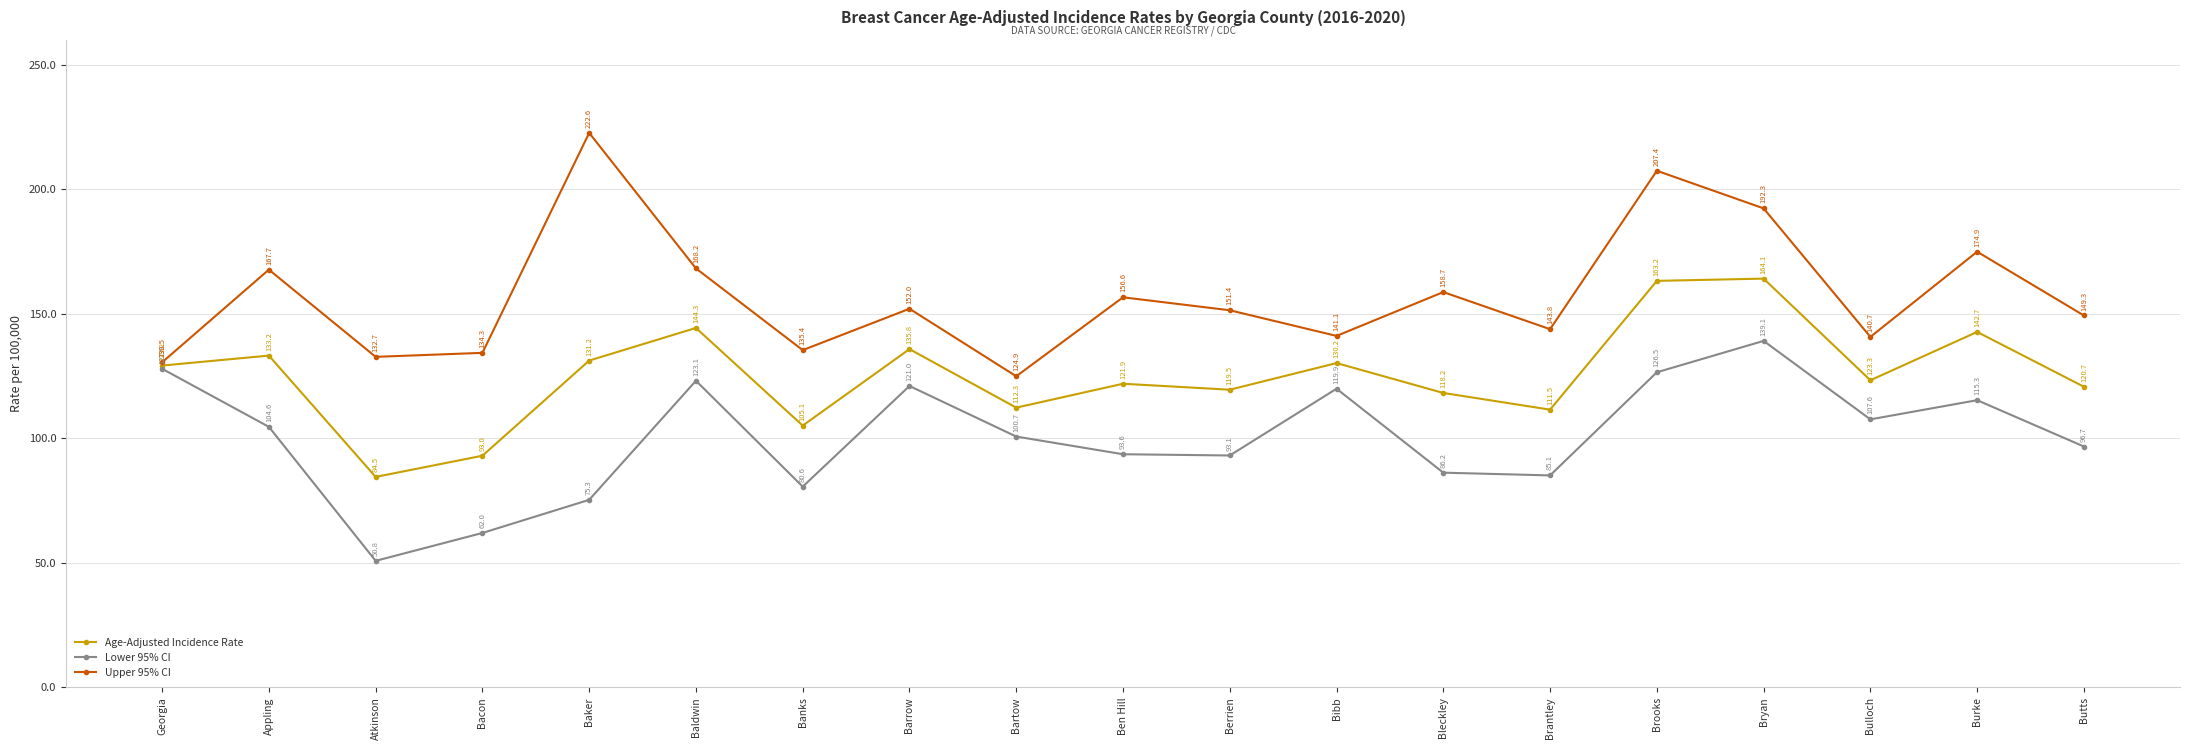

What is the average value of the Lower 95% CI series?

100.5